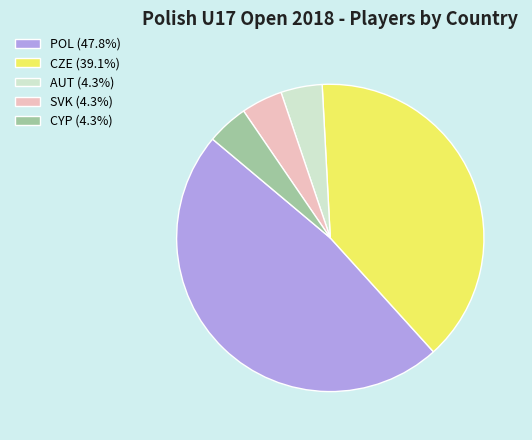

Is the sum of POL (47.8%) and CYP (4.3%) greater than half?

Yes